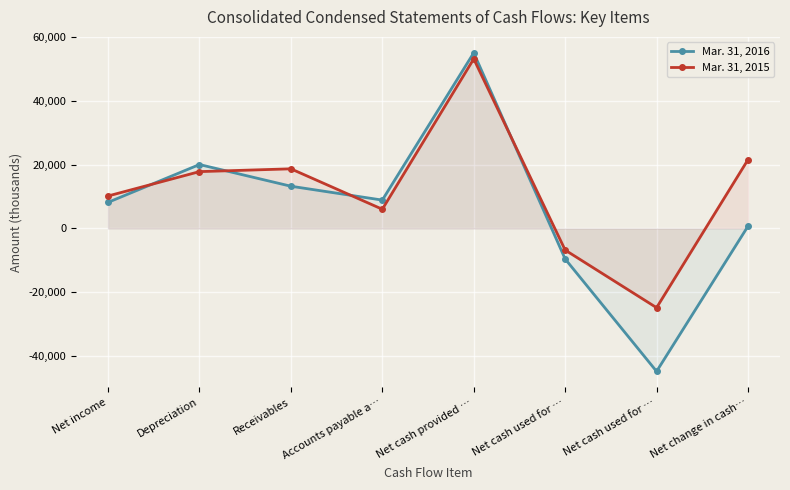

Which category has the lowest value across all series?

Net cash used for …